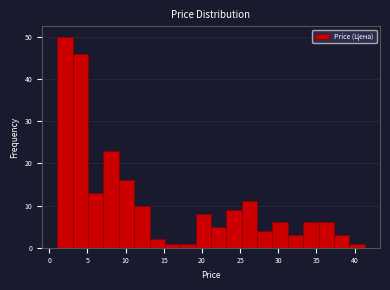

Over which range of the x-axis is the bar tallest?

1.0 to 3.0